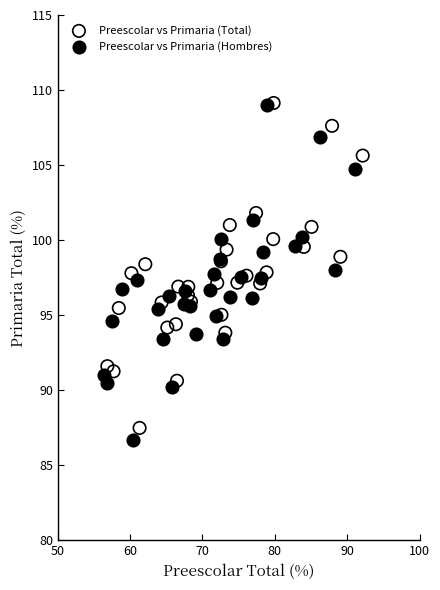

Which series has the largest Y range (max minus min)?

Preescolar vs Primaria (Hombres)